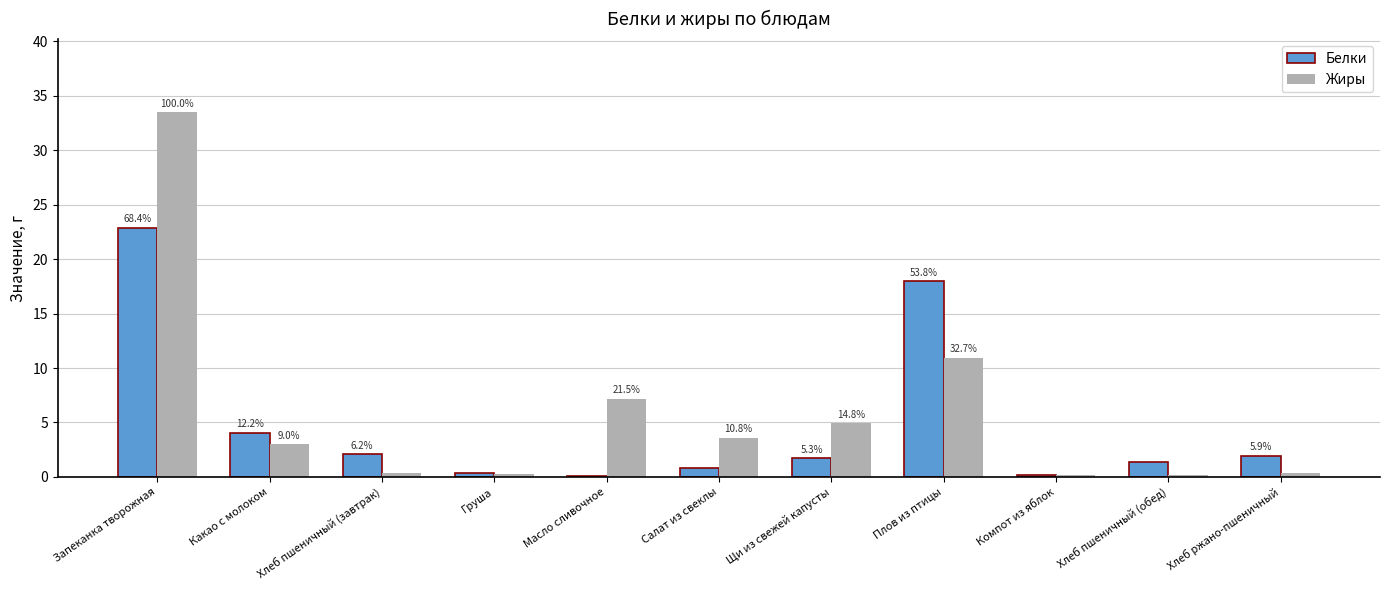

What are all the series names shown in the legend?

Белки, Жиры